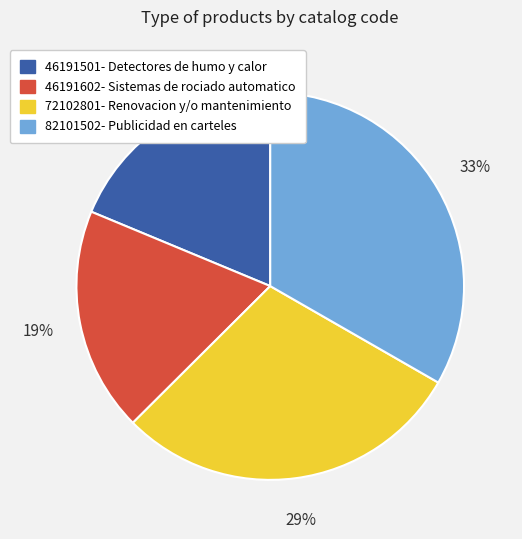

To the nearest percent, what is the difference between the 72102801- Renovacion y/o mantenimiento and 82101502- Publicidad en carteles slice percentages?

4%